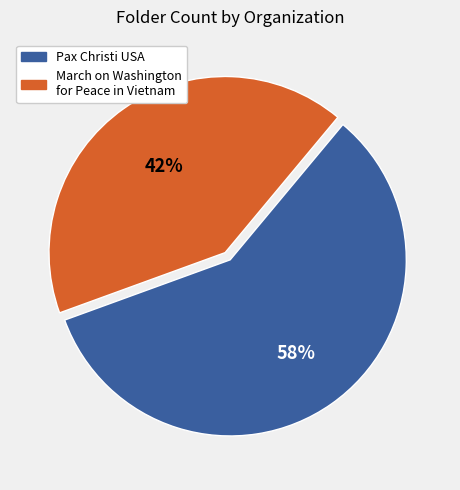

To the nearest percent, what is the average slice percentage?

50%